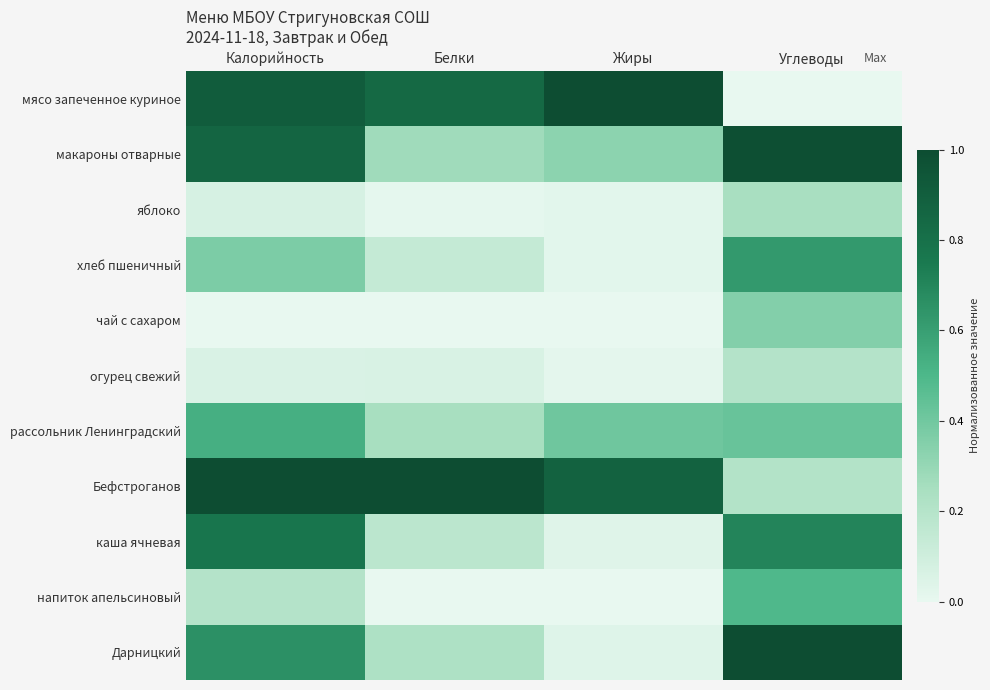

Which has a higher value, Жиры or Белки?

Жиры